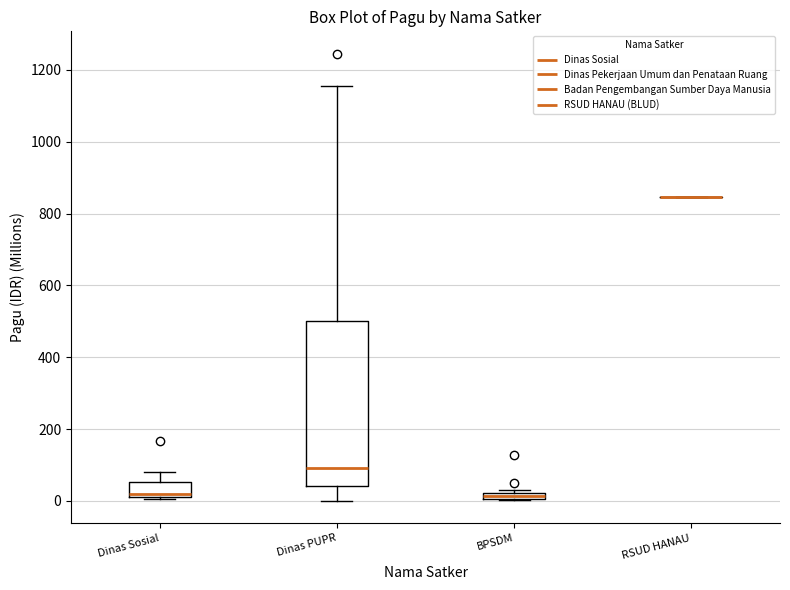

Where does the upper whisker of the box for Dinas PUPR end on the y-axis? The values are not printed on the chart, so give them approximately, as read against the axis.

1160